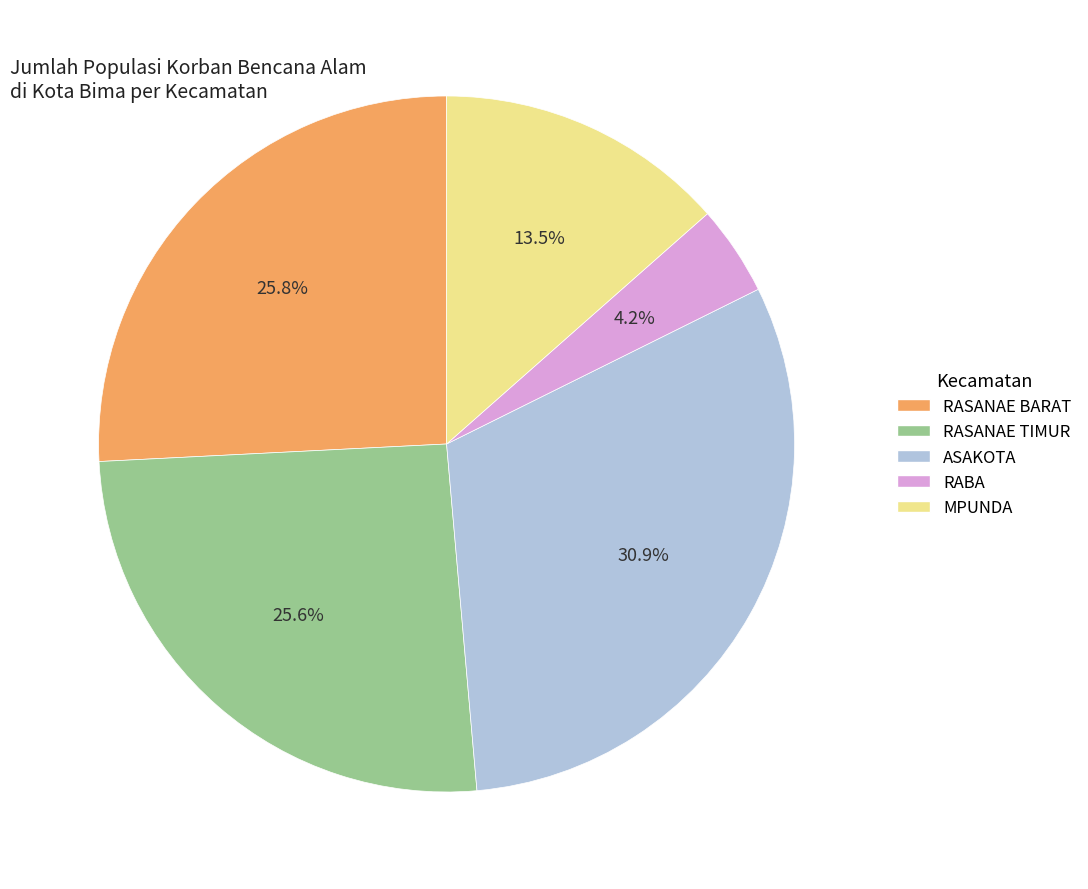

Which has a higher value, RASANAE TIMUR or ASAKOTA?

ASAKOTA